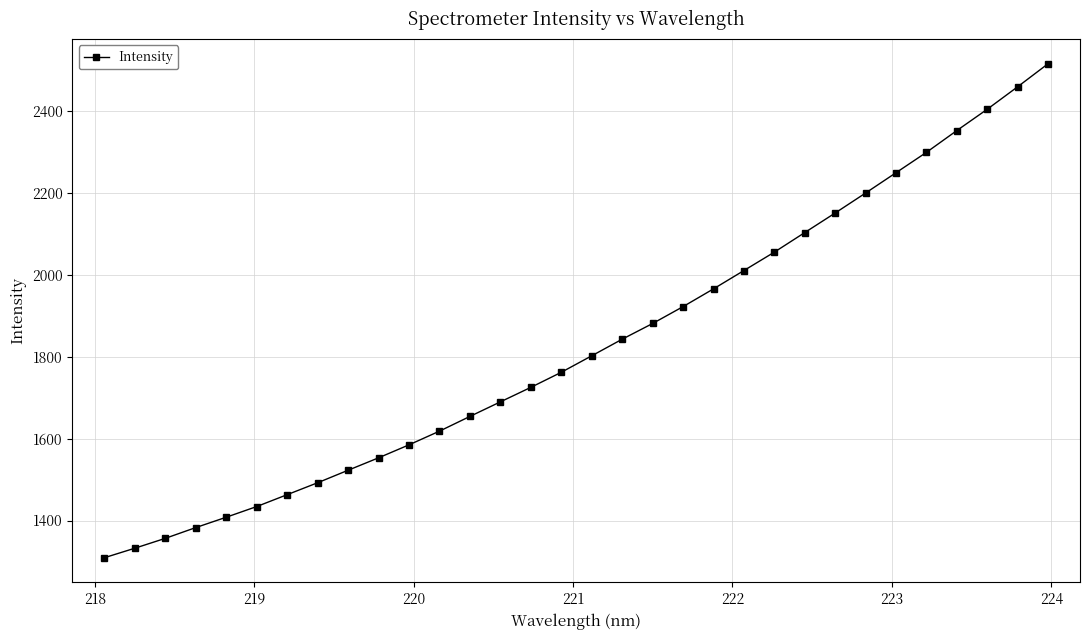

What is the value of the 6th point from the left?

1434.1